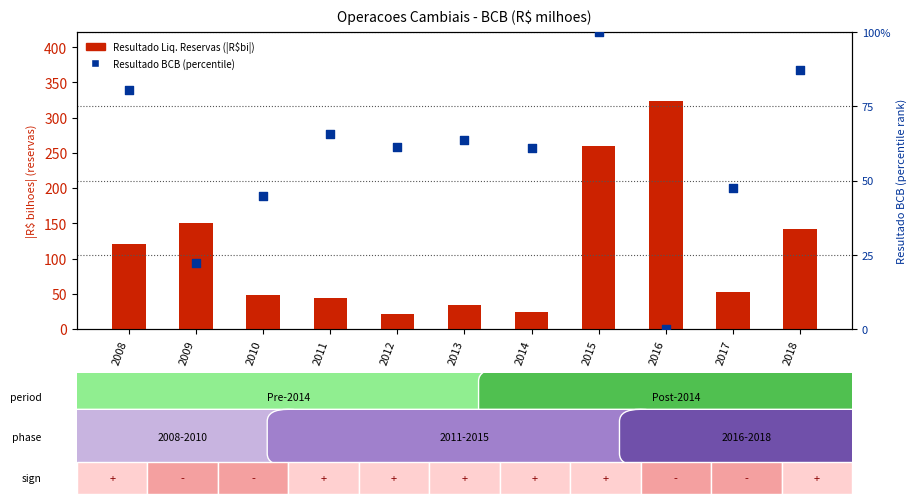

At which category is the sum across all series the highest?

2015